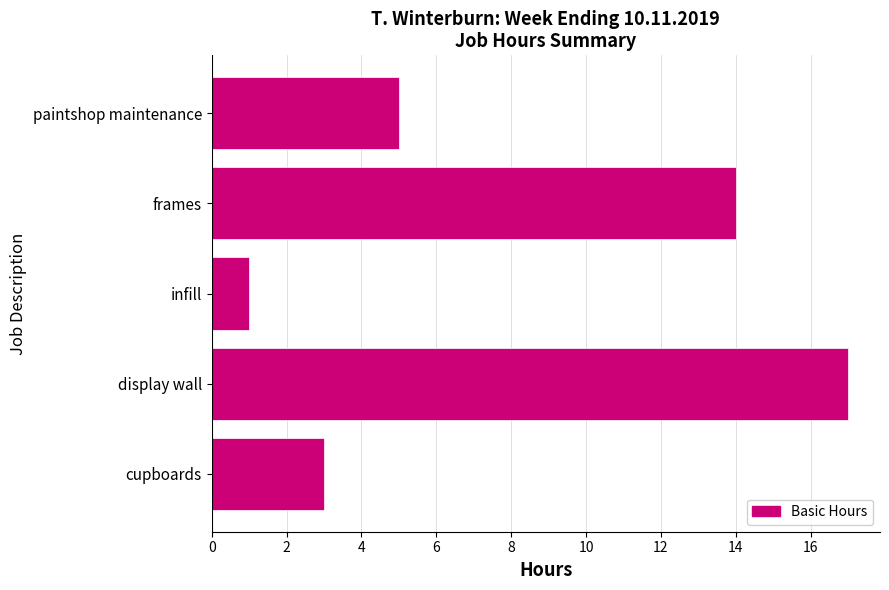

Reading bottom to top, extract all data points from this chart.

cupboards=3	display wall=17	infill=1	frames=14	paintshop maintenance=5